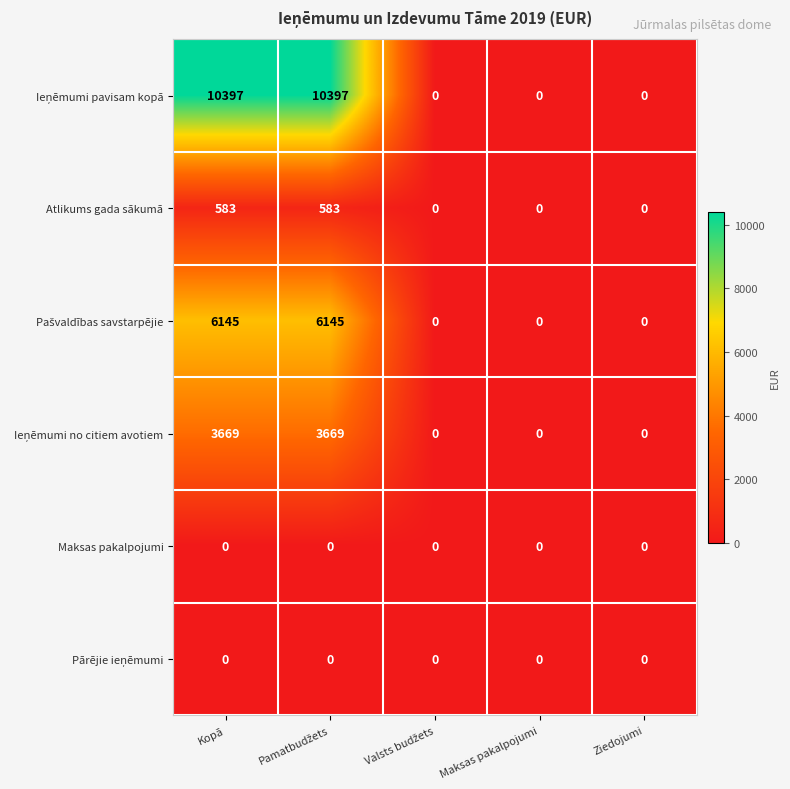

The Atlikums gada sākumā series shows -286 at Maksas pakalpojumi. True or false?

False